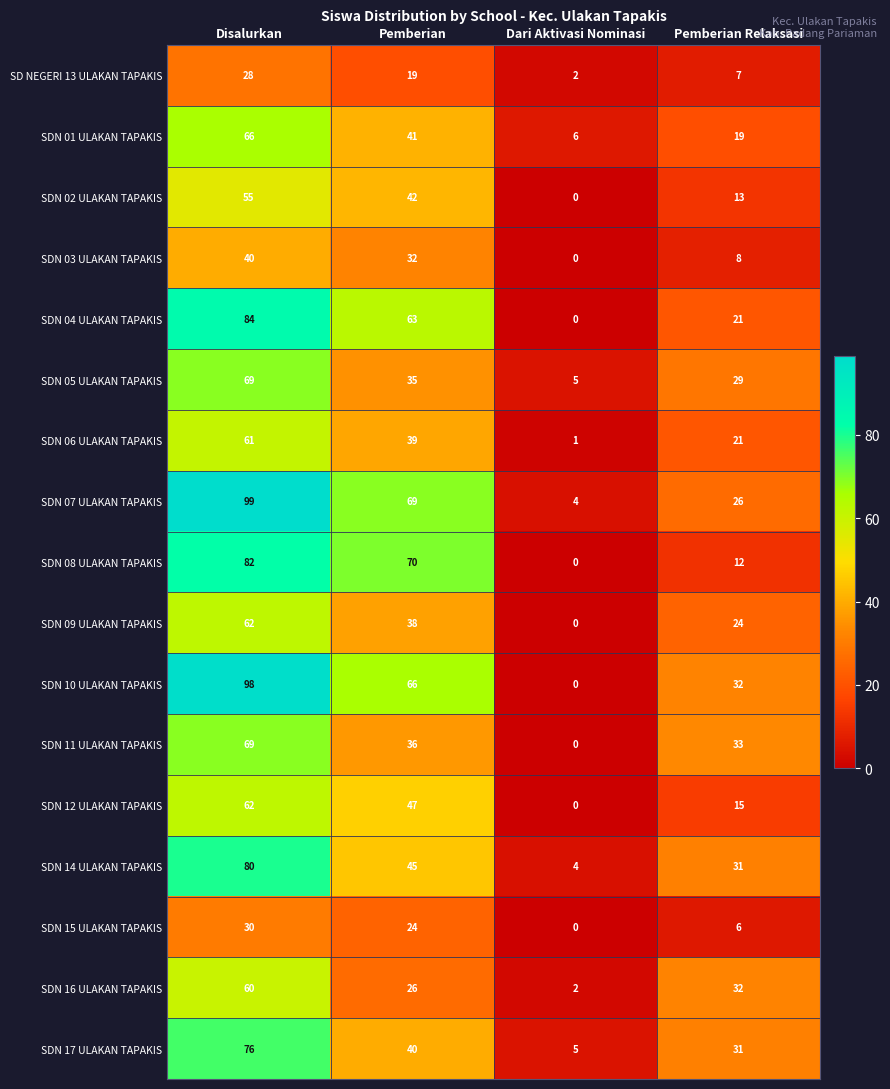

At how many categories does at least one series exceed 29?

3